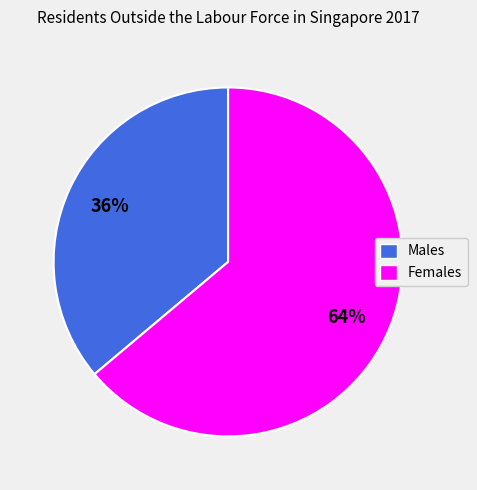

Which has a higher value, Males or Females?

Females